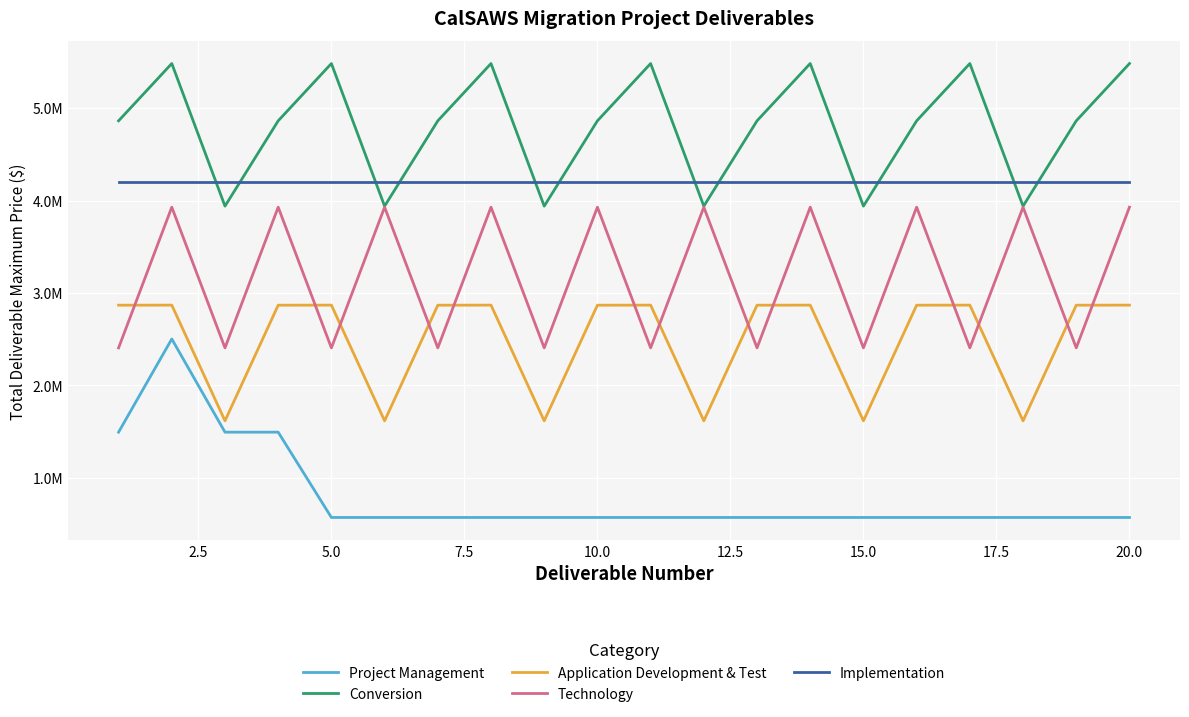

How many times do Conversion and Implementation cross each other?

12